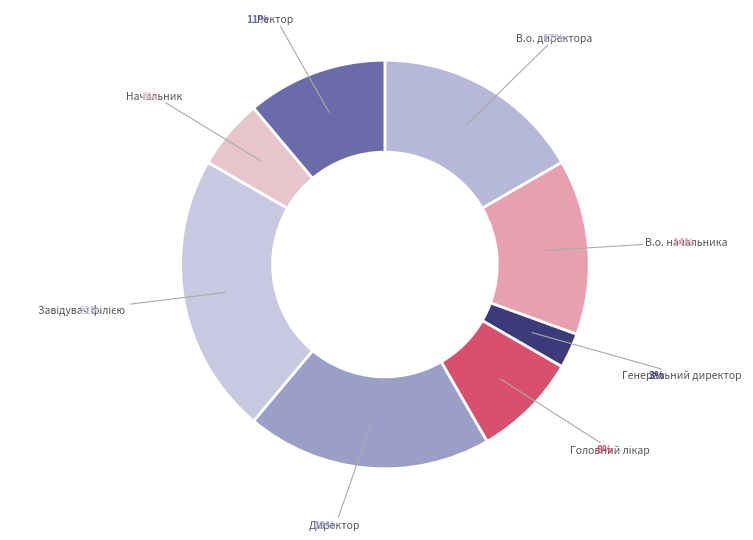

Is Начальник the majority of the pie?

No